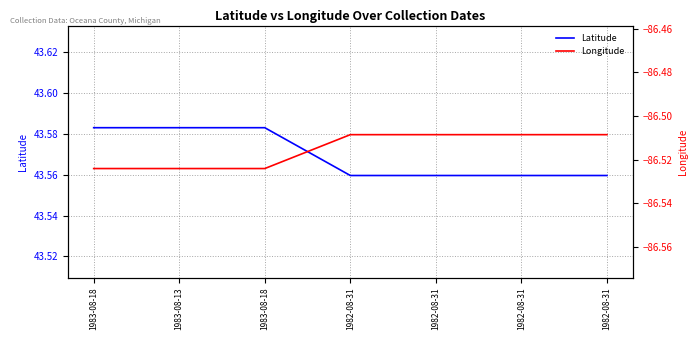

What is the total value across all series at 1982-08-31?

-42.9